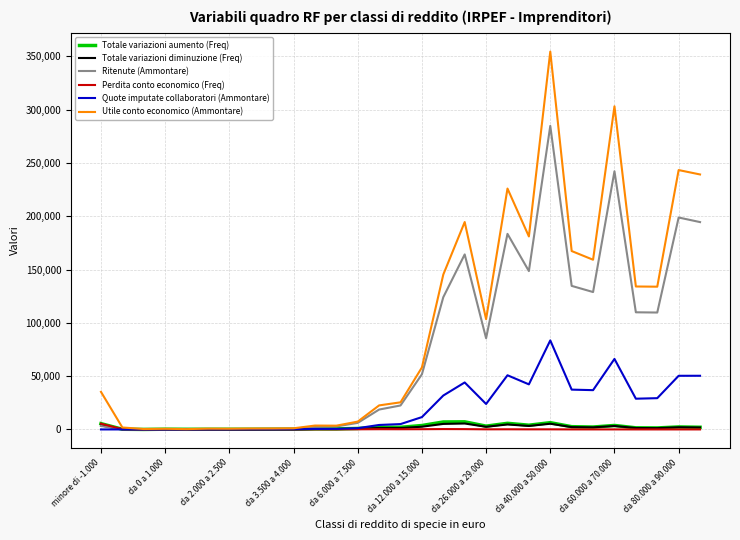

What is the maximum value for Utile conto economico (Ammontare)?

354534